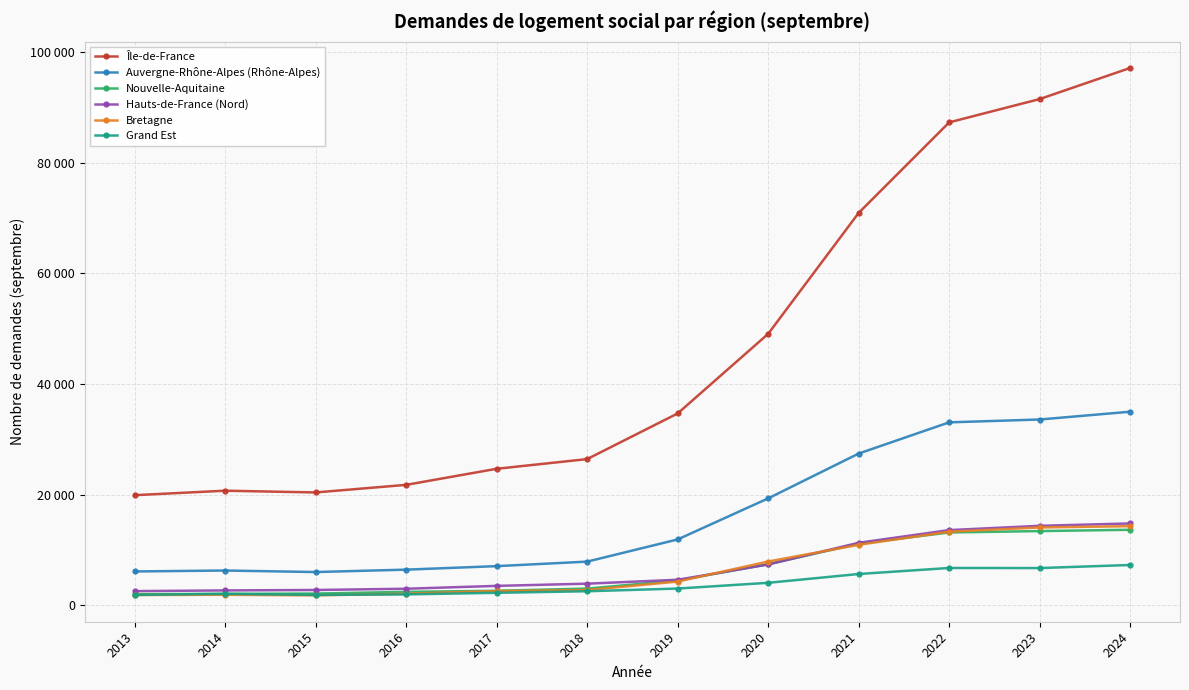

Reading right to left, list all the values displayed in this chart.

Île-de-France: 97110	91489	87274	70916	49057	34671	26423	24673	21767	20397	20712	19904
Auvergne-Rhône-Alpes (Rhône-Alpes): 34988	33578	33065	27424	19324	11905	7895	7079	6447	6013	6289	6118
Nouvelle-Aquitaine: 13652	13415	13165	11136	7427	4484	3021	2624	2428	2123	2065	2019
Hauts-de-France (Nord): 14796	14367	13594	11302	7377	4616	3912	3511	2995	2769	2690	2567
Bretagne: 14304	14071	13301	10940	7915	4294	2753	2575	2095	1799	1907	1861
Grand Est: 7289	6732	6748	5659	4068	3028	2544	2259	1974	1883	2076	1876